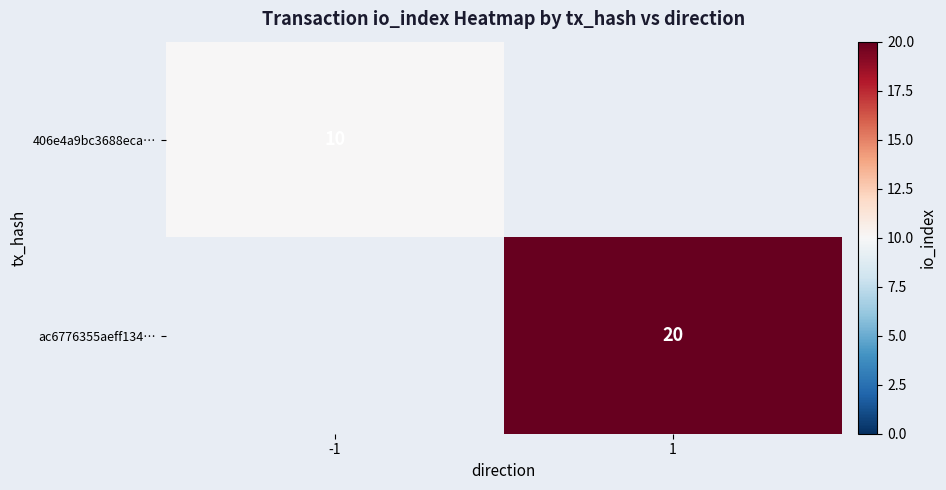

Is the value of 406e4a9bc3688eca… at -1 greater than the value of ac6776355aeff134… at 1?

No